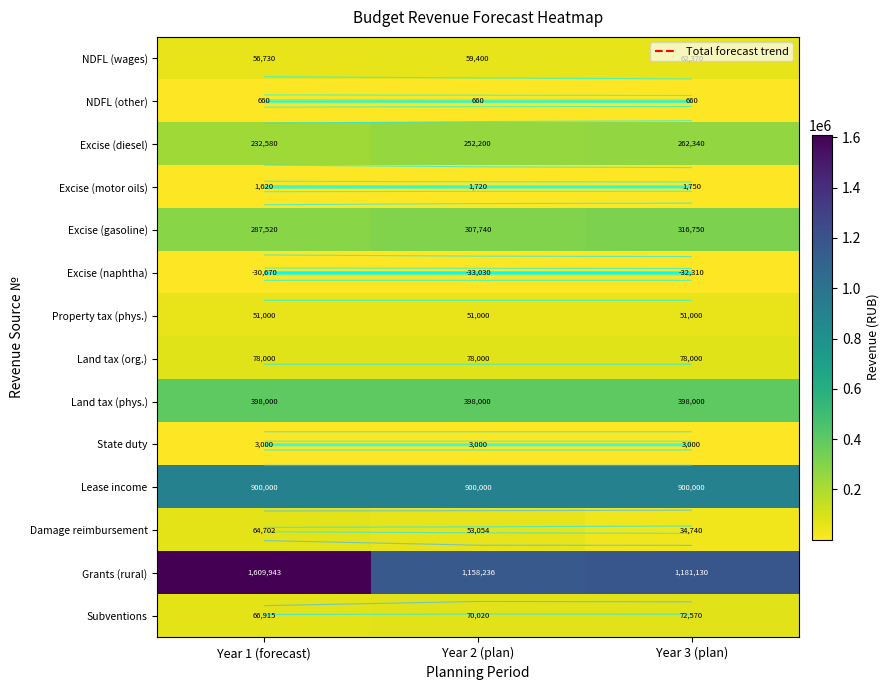

Rank the series at Year 1 (forecast) from lowest to highest value.

Excise (naphtha), NDFL (other), Excise (motor oils), State duty, Property tax (phys.), NDFL (wages), Damage reimbursement, Subventions, Land tax (org.), Excise (diesel), Excise (gasoline), Land tax (phys.), Lease income, Grants (rural)